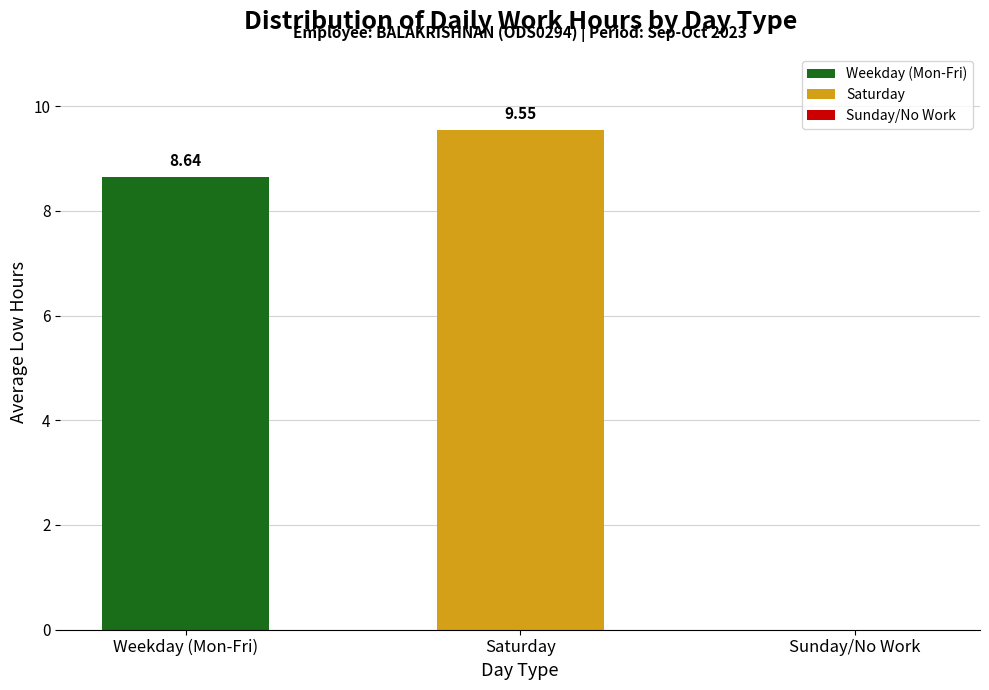

At which label does the data first exceed 8?

Weekday (Mon-Fri)